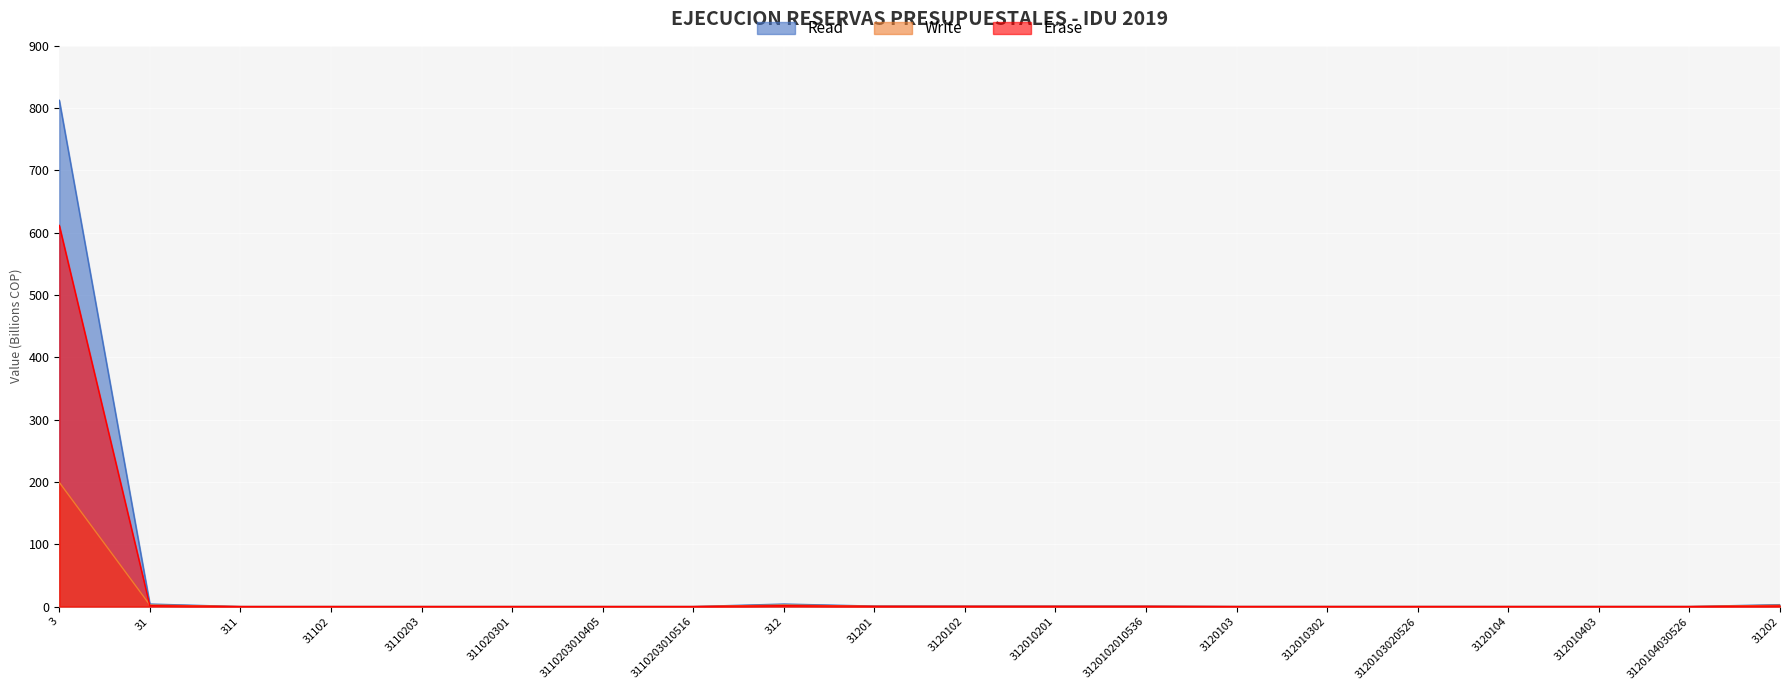

True or false: Write has more than 1 points higher than both neighbors.

False